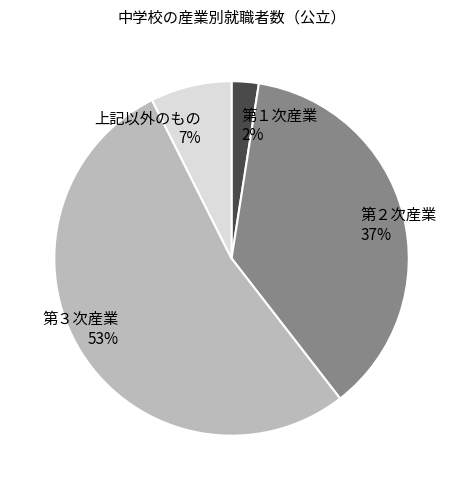

Combined, do 第３次産業 and 第１次産業 account for over 50%?

Yes